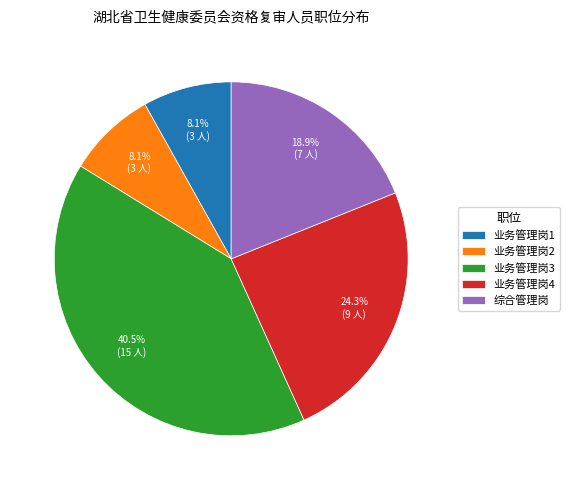

Approximately how many times larger is the value at 业务管理岗2 compared to 综合管理岗?

0.4